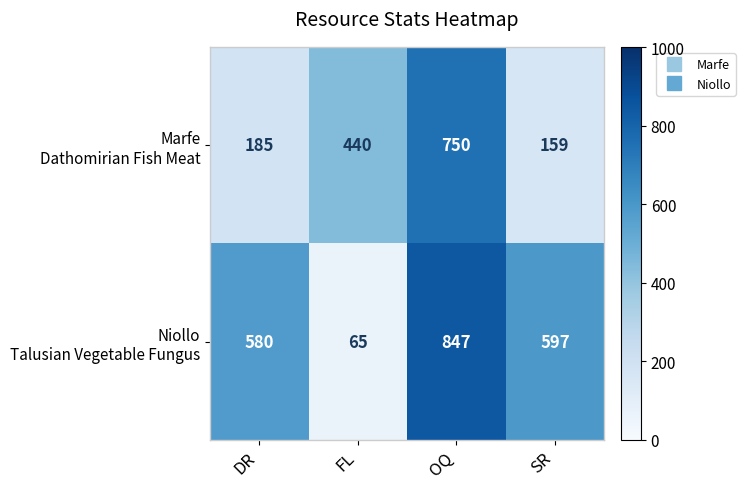

What is the maximum value shown in the chart?

847